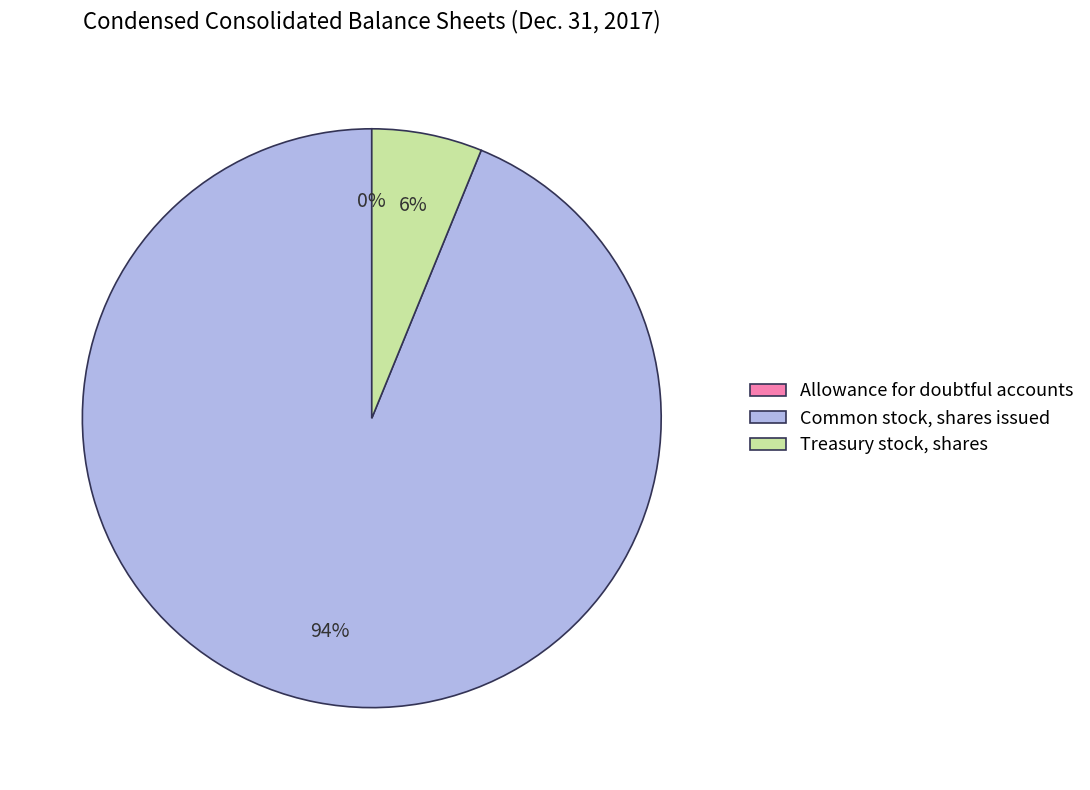

To the nearest percent, what is the average slice percentage?

33%